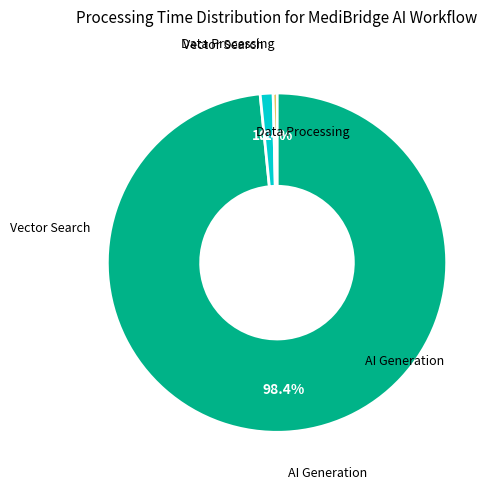

Which has a higher value, Data Processing or Vector Search?

Vector Search